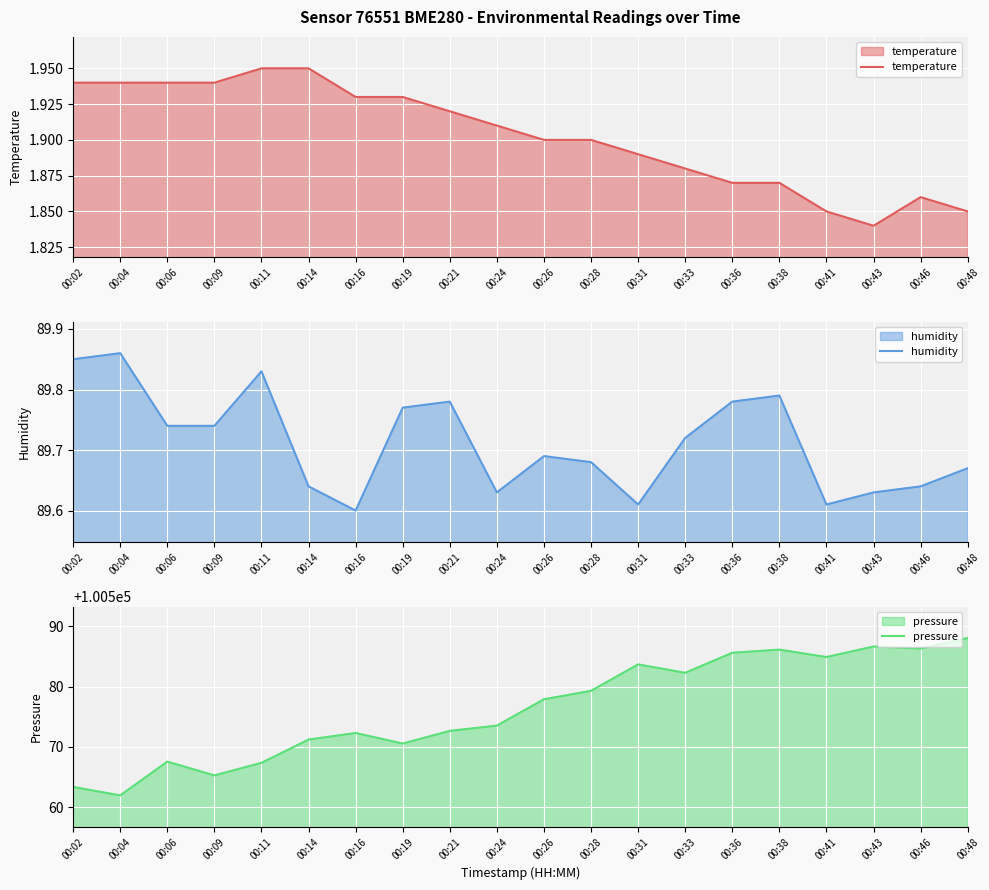

What is the difference between the second highest and minimum values in the temperature series?

0.1